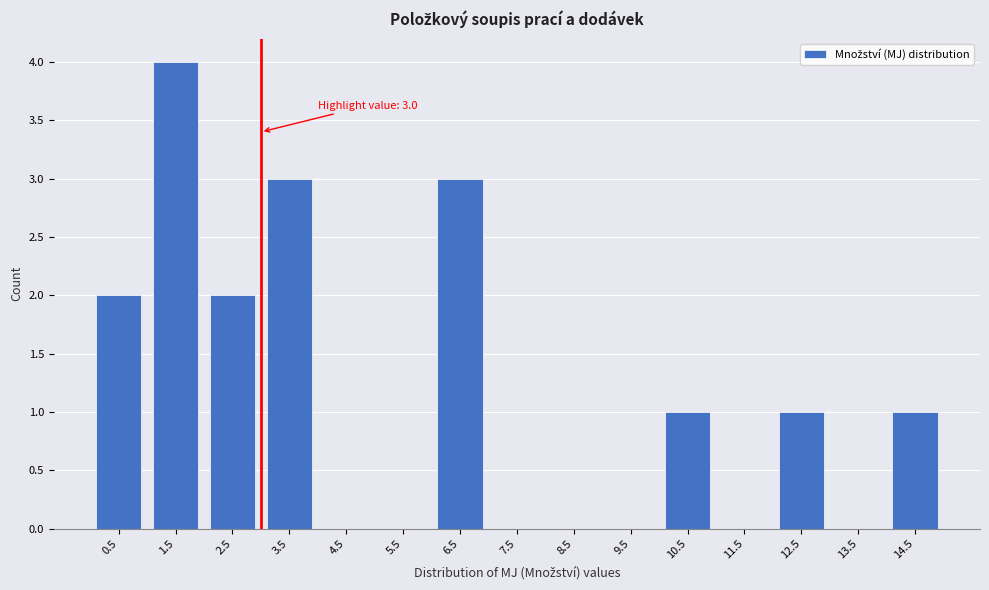

Over which range of the x-axis is the bar tallest?

1 to 2